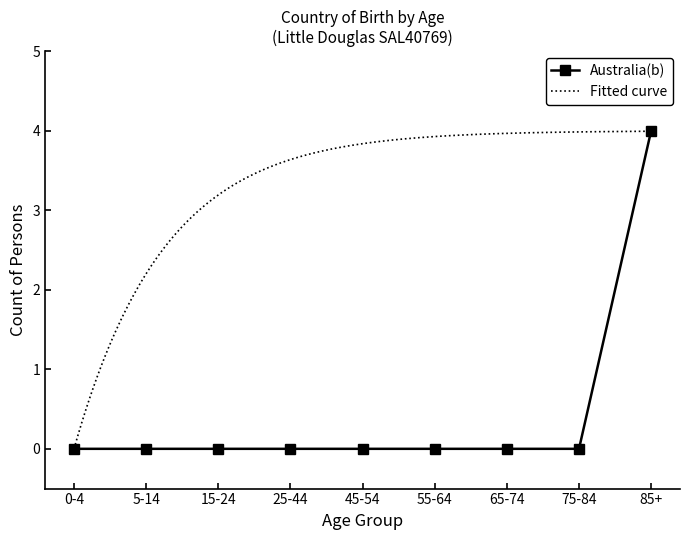

What is the label of the 8th point from the left?

75-84